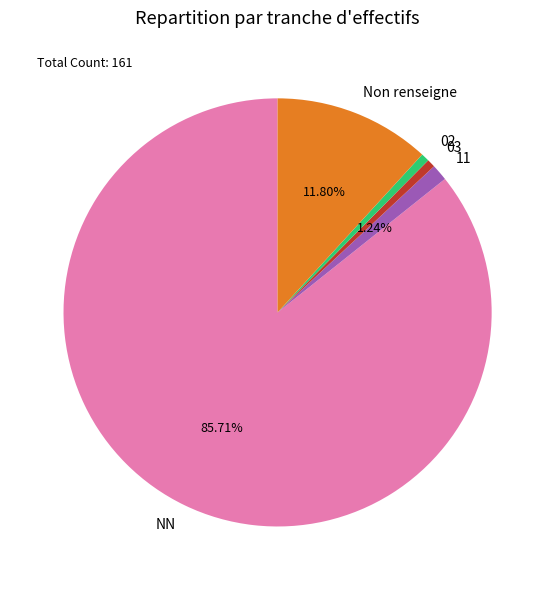

Between 11 and 03, which is larger?

11